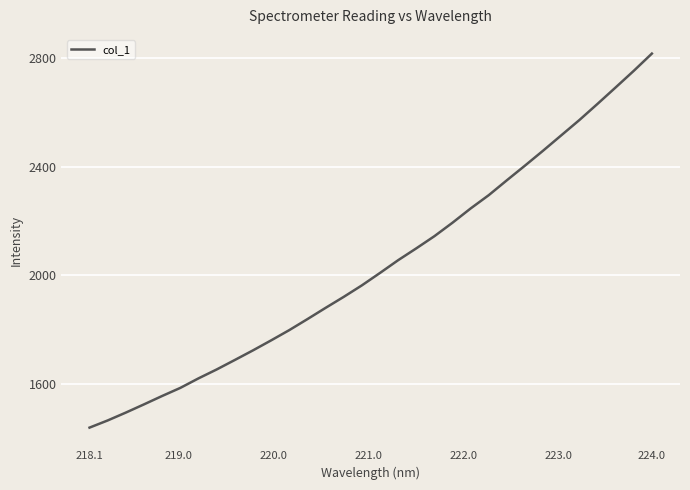

What is the maximum value shown in the chart?

2817.2